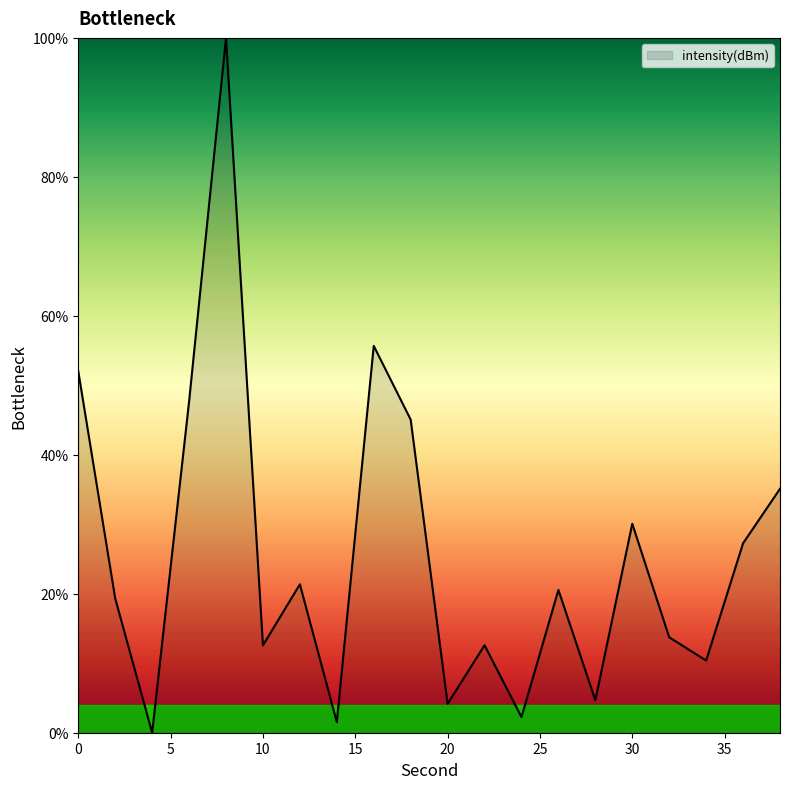

What is the difference between the maximum and minimum values?

100.0